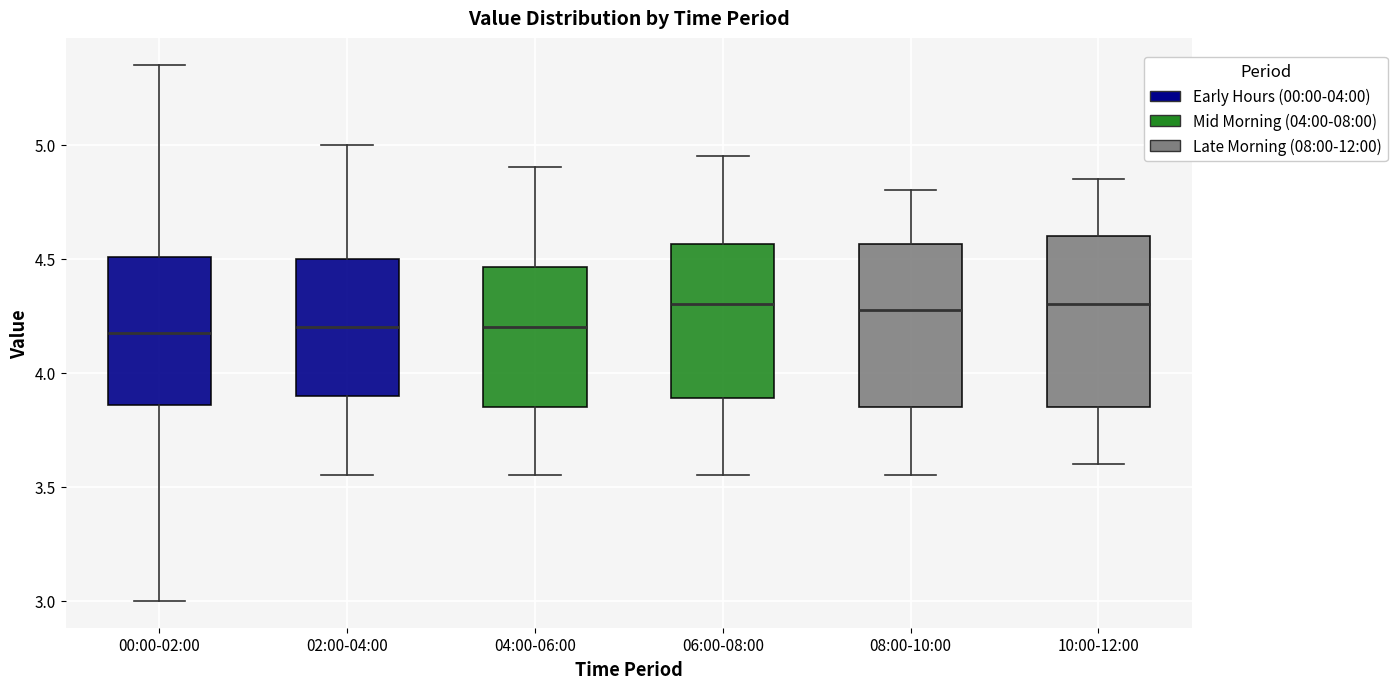

Reading left to right, transcribe this box plot: for each box, give where its median line is, the range the box spans, and where its two whiskers end, as read against the y-axis. The values are not printed on the chart, so give them approximately, as read against the axis.

00:00-02:00: median 4.20, box 3.85 to 4.50, whiskers 3.00 to 5.35
02:00-04:00: median 4.20, box 3.90 to 4.50, whiskers 3.55 to 5.00
04:00-06:00: median 4.20, box 3.85 to 4.45, whiskers 3.55 to 4.90
06:00-08:00: median 4.30, box 3.90 to 4.55, whiskers 3.55 to 4.95
08:00-10:00: median 4.30, box 3.85 to 4.55, whiskers 3.55 to 4.80
10:00-12:00: median 4.30, box 3.85 to 4.60, whiskers 3.60 to 4.85